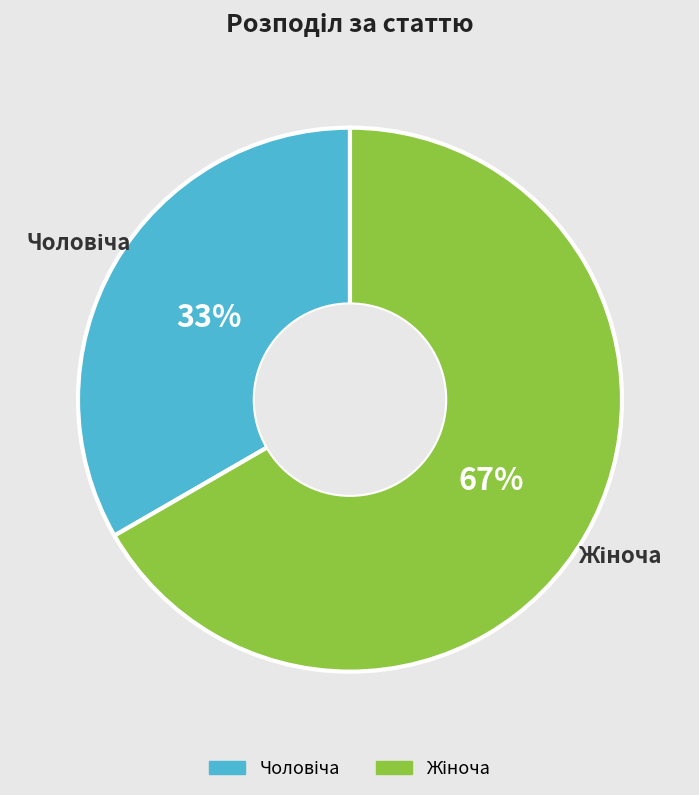

Does any single category account for the majority?

Yes